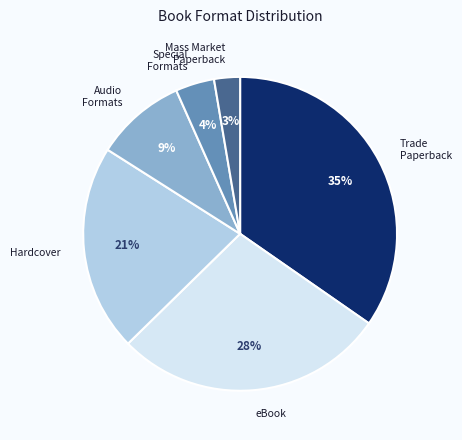

Is there any slice that represents more than half of the pie?

No